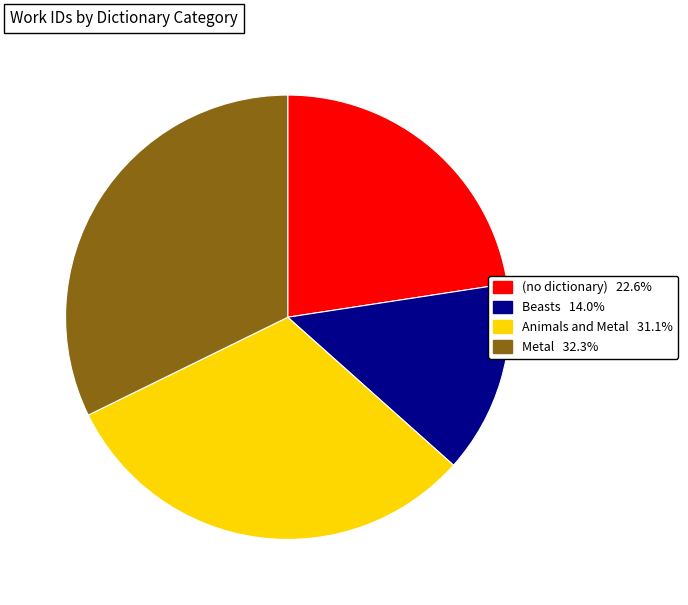

Is there a majority slice in this chart?

No